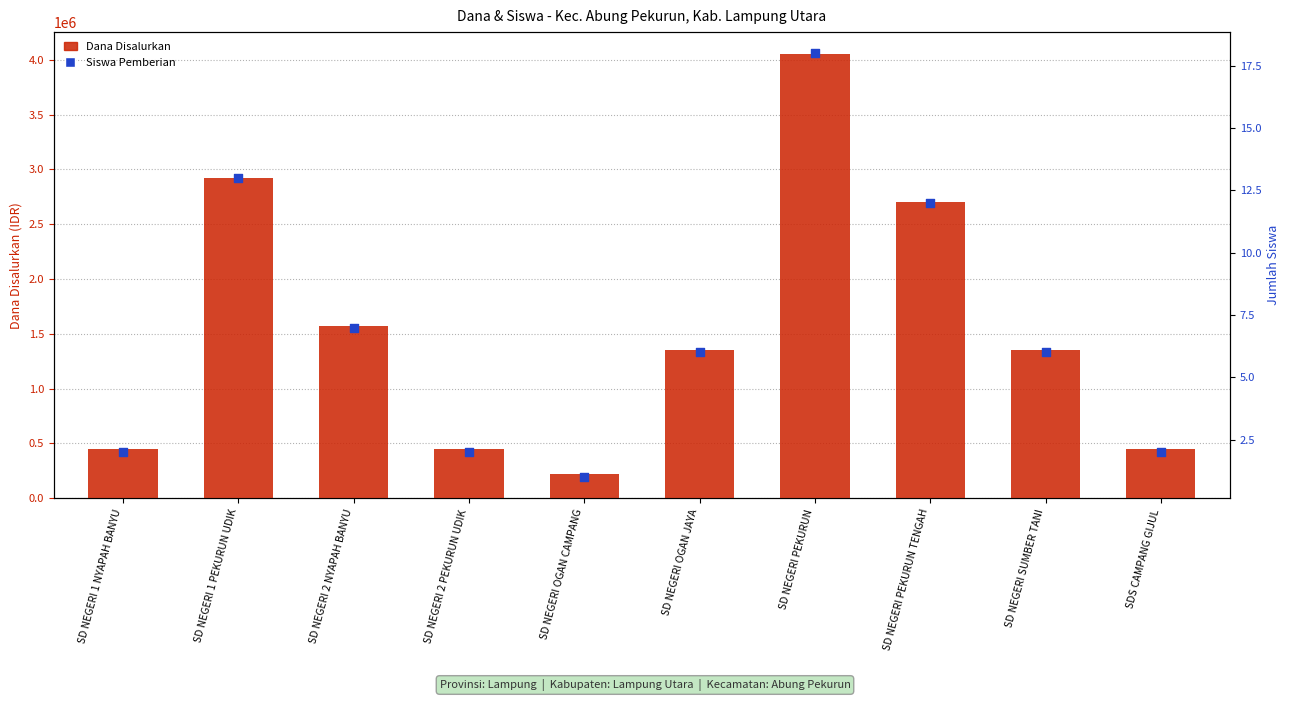

Is the value of Siswa Pemberian at SD NEGERI OGAN JAYA greater than the value of Dana Disalurkan at SD NEGERI 2 PEKURUN UDIK?

No